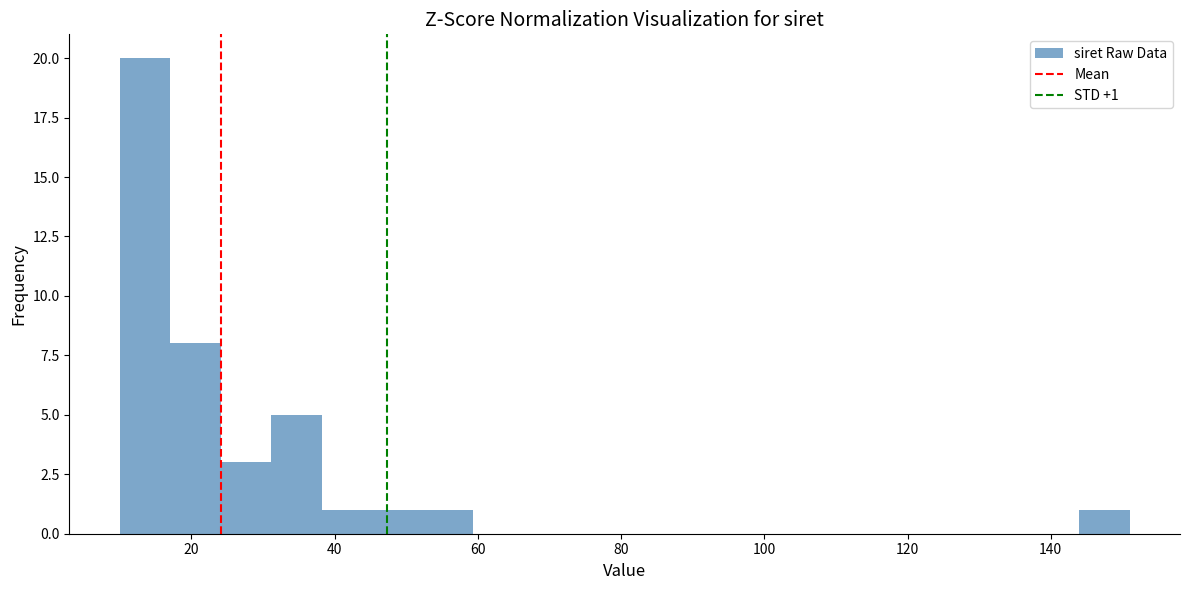

Around what value on the x-axis is the tallest bar? Give the approximate position of its centre, as read against the axis.

14